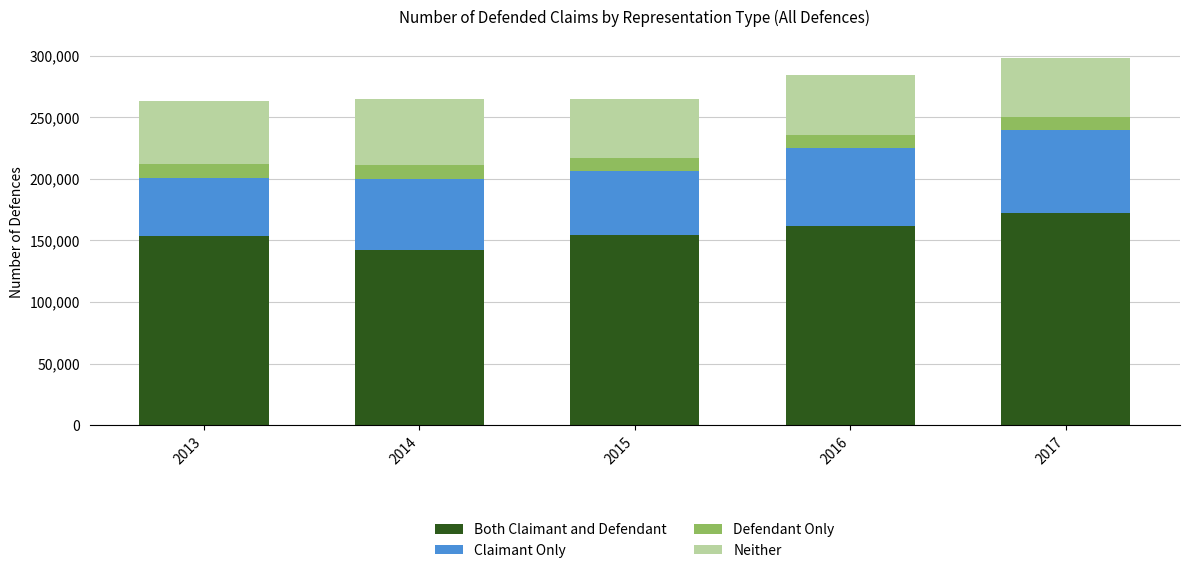

What are all the series names shown in the legend?

Both Claimant and Defendant, Claimant Only, Defendant Only, Neither